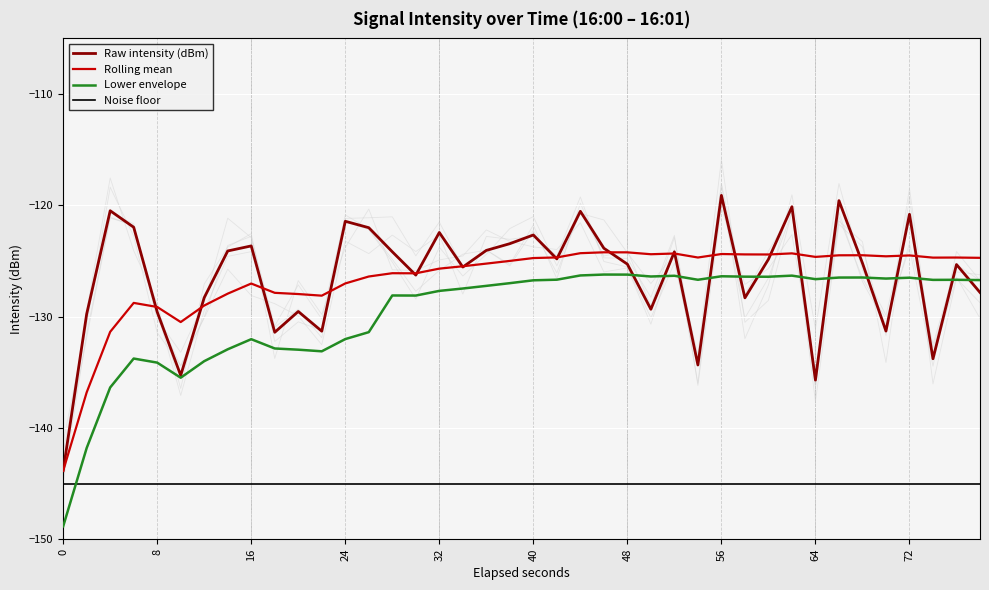

How many lines are shown in the chart?

4